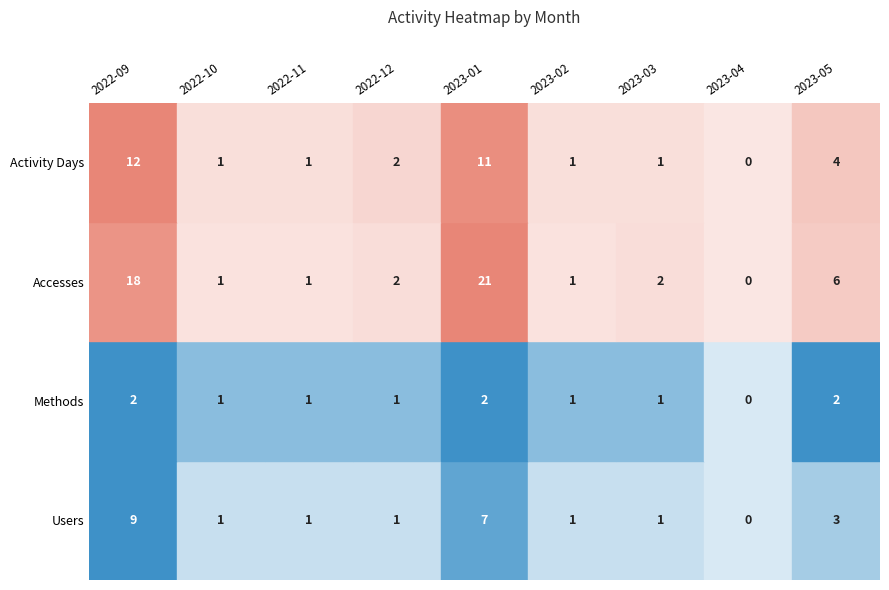

What is the difference between the Users values at 2023-03 and 2023-01?

6